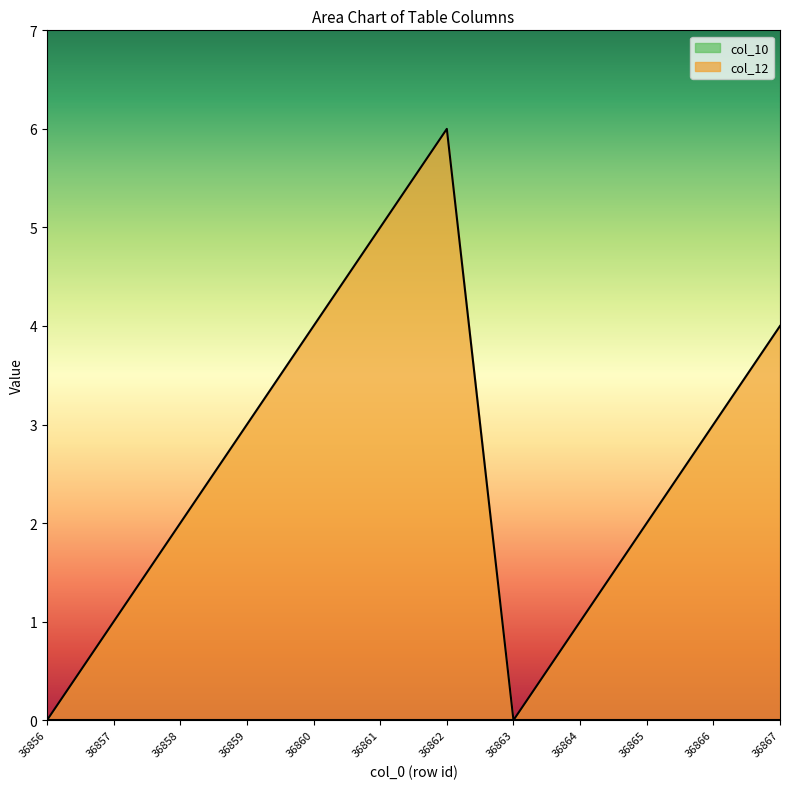

Between 36857 and 36865, which series saw the biggest shift?

col_12